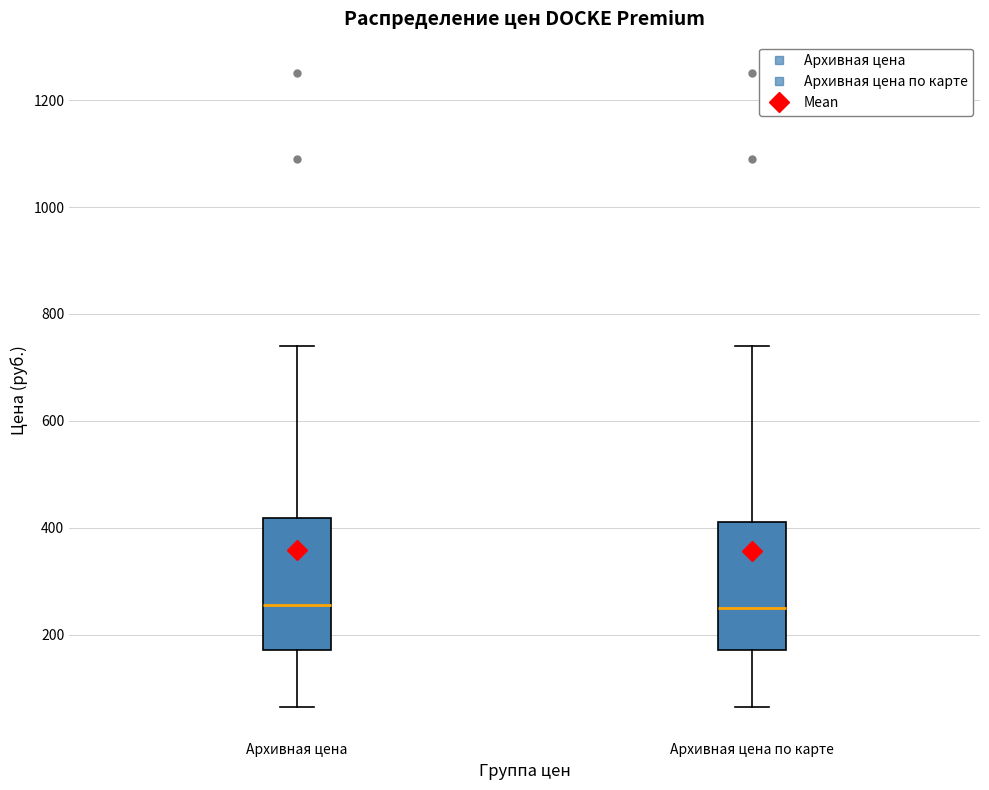

Reading left to right, read every box against the y-axis: the position of its median line, the range the box covers, and the ends of its whiskers. The values are not printed on the chart, so give them approximately, as read against the axis.

Архивная цена: median 260, box 180 to 420, whiskers 60 to 740
Архивная цена по карте: median 260, box 180 to 420, whiskers 60 to 740